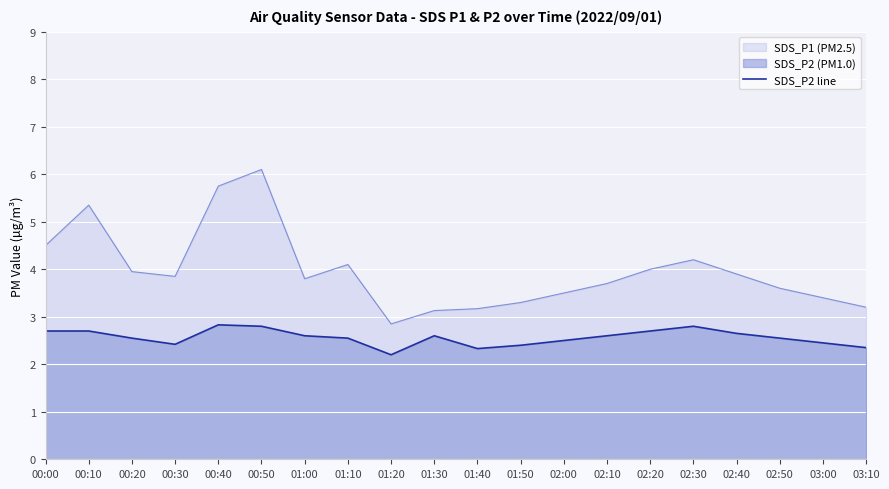

How many values are between 2 and 3?

20